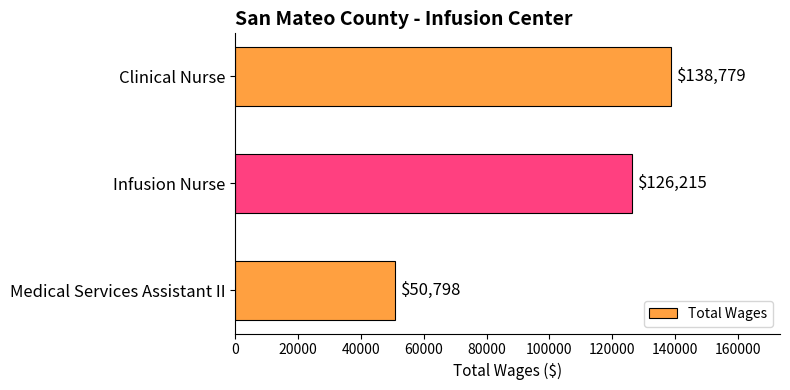

True or false: the data shows 138779 at Clinical Nurse.

True